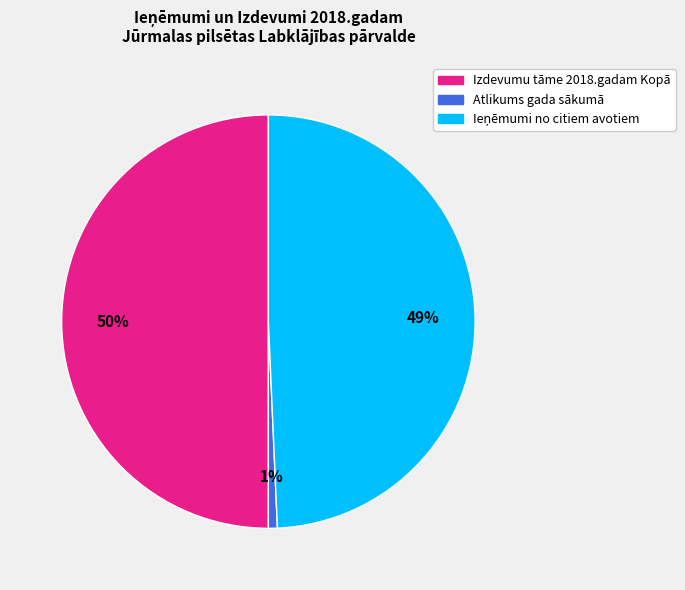

Between Izdevumu tāme 2018.gadam Kopā and Atlikums gada sākumā, which is larger?

Izdevumu tāme 2018.gadam Kopā